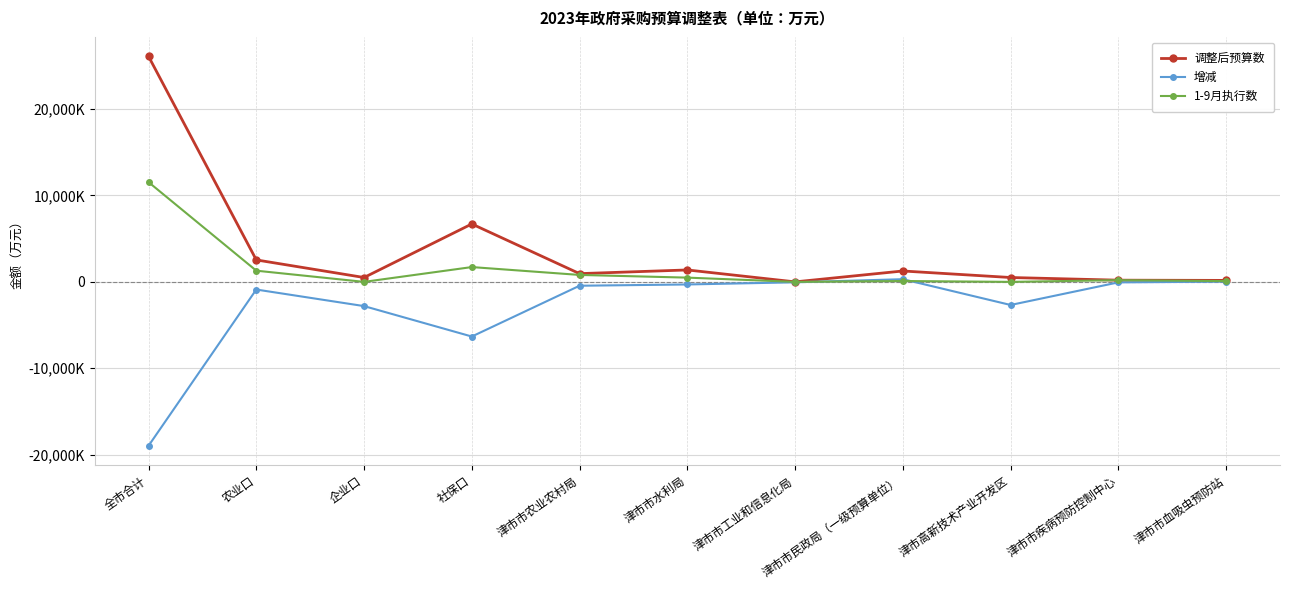

What are all the series names shown in the legend?

调整后预算数, 增减, 1-9月执行数